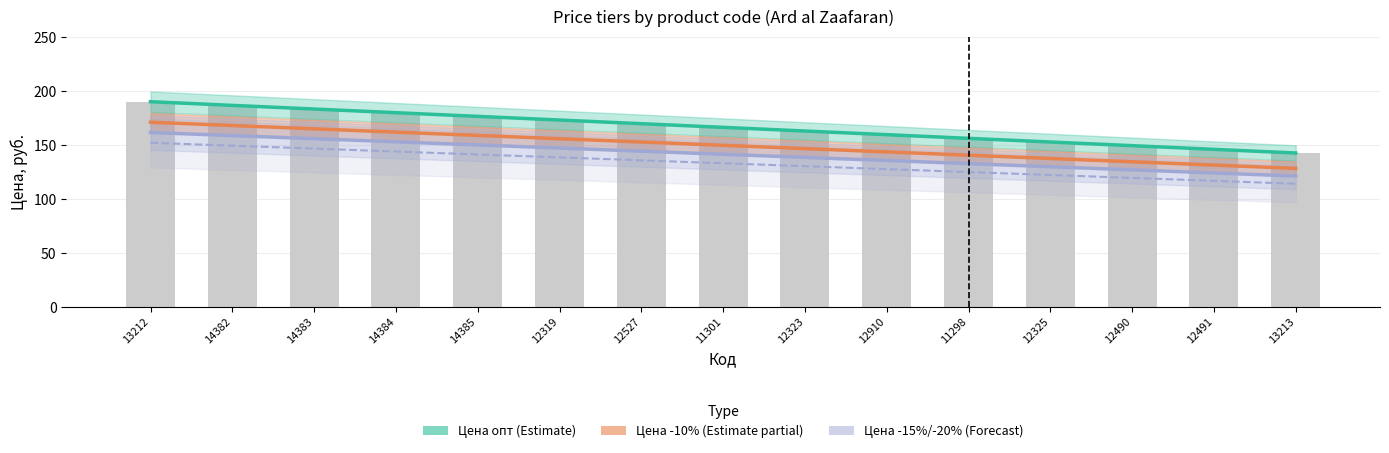

Reading left to right, what are all the values shown in this chart?

Цена опт (Estimate): 13212=190.0	14382=186.6	14383=183.2	14384=179.8	14385=176.4	12319=173.0	12527=169.6	11301=166.2	12323=162.9	12910=159.5	11298=156.1	12325=152.7	12490=149.3	12491=145.9	13213=142.5
Цена -10% (Estimate partial): 13212=171.0	14382=167.9	14383=164.9	14384=161.8	14385=158.8	12319=155.7	12527=152.7	11301=149.6	12323=146.6	12910=143.5	11298=140.5	12325=137.4	12490=134.4	12491=131.3	13213=128.2
Цена -15% (Forecast): 13212=161.5	14382=158.6	14383=155.7	14384=152.8	14385=150.0	12319=147.1	12527=144.2	11301=141.3	12323=138.4	12910=135.5	11298=132.7	12325=129.8	12490=126.9	12491=124.0	13213=121.1
Цена -20%: 13212=152.0	14382=149.3	14383=146.6	14384=143.9	14385=141.1	12319=138.4	12527=135.7	11301=133.0	12323=130.3	12910=127.6	11298=124.9	12325=122.1	12490=119.4	12491=116.7	13213=114.0